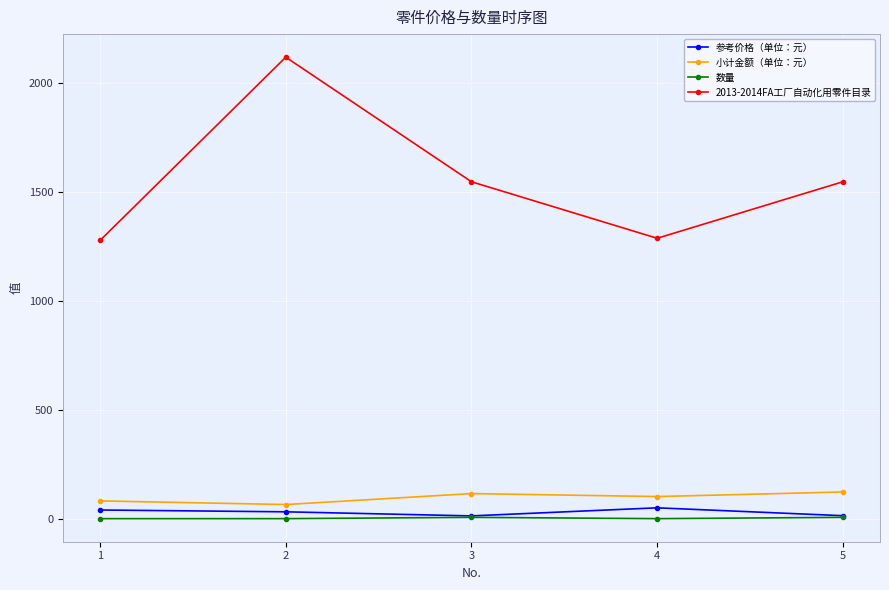

The 参考价格（单位：元） series shows 41.7 at 1. True or false?

True